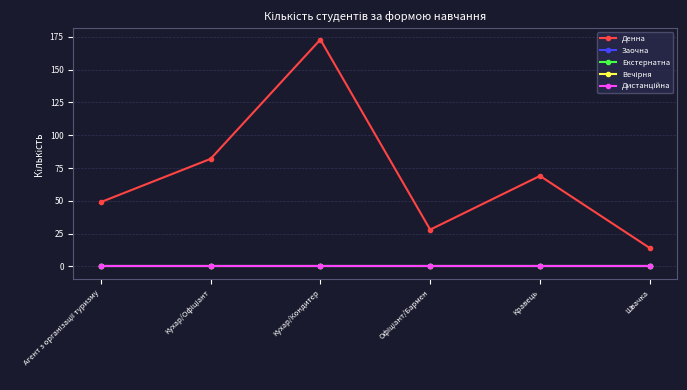

Is this an area chart (filled region under the line)?

No